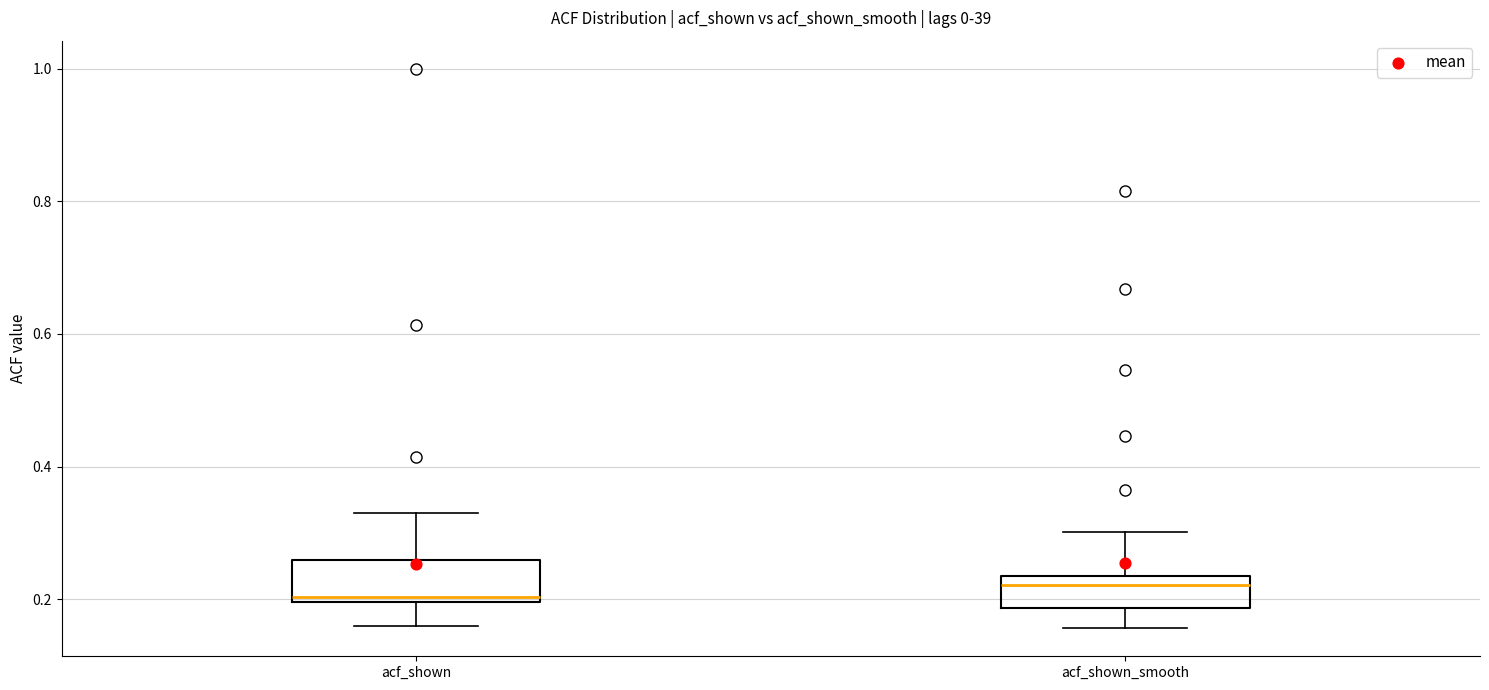

Reading left to right, transcribe this box plot: for each box, give where its median line is, the range the box spans, and where its two whiskers end, as read against the y-axis. The values are not printed on the chart, so give them approximately, as read against the axis.

acf_shown: median 0.20 (just above the box's lower edge), box 0.20 to 0.26, whiskers 0.16 to 0.34
acf_shown_smooth: median 0.22, box 0.18 to 0.24, whiskers 0.16 to 0.30